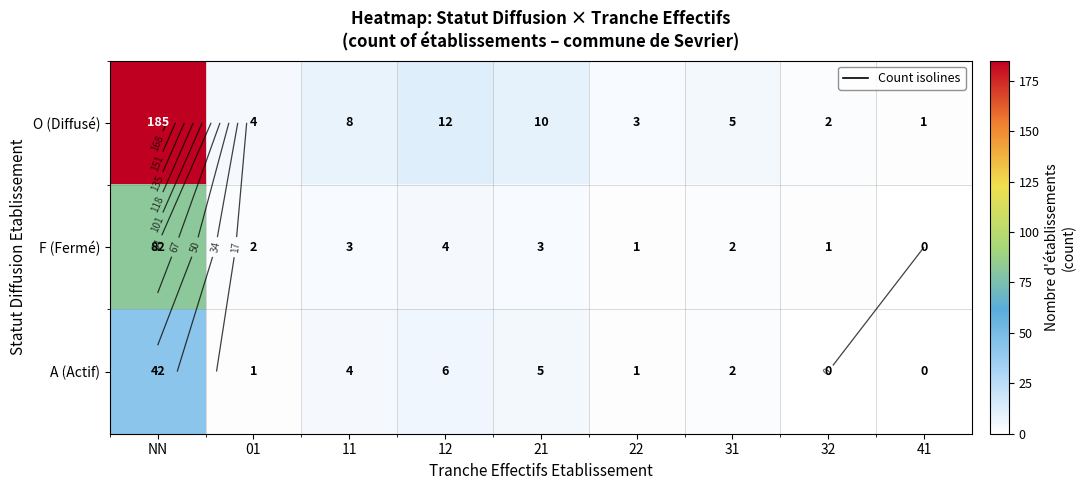

Rank the series by their average value, from highest to lowest.

O (Diffusé), F (Fermé), A (Actif)